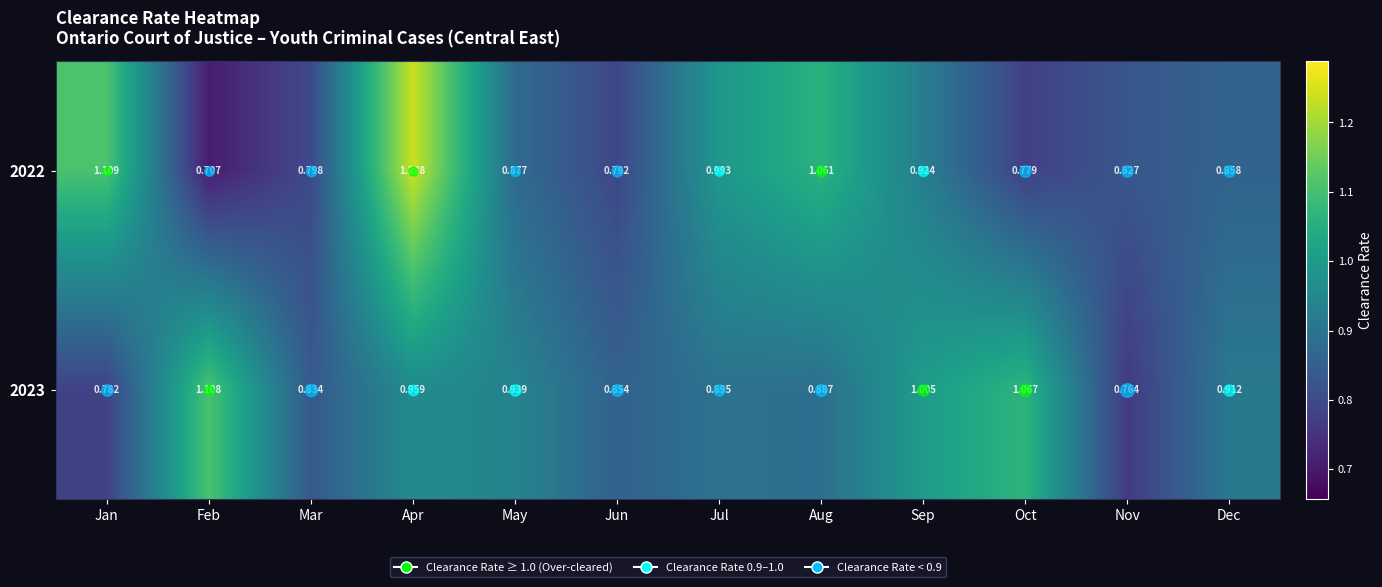

List the labels in order of 2022 value, largest first.

Apr, Jan, Aug, Jul, Sep, May, Dec, Nov, Mar, Jun, Oct, Feb